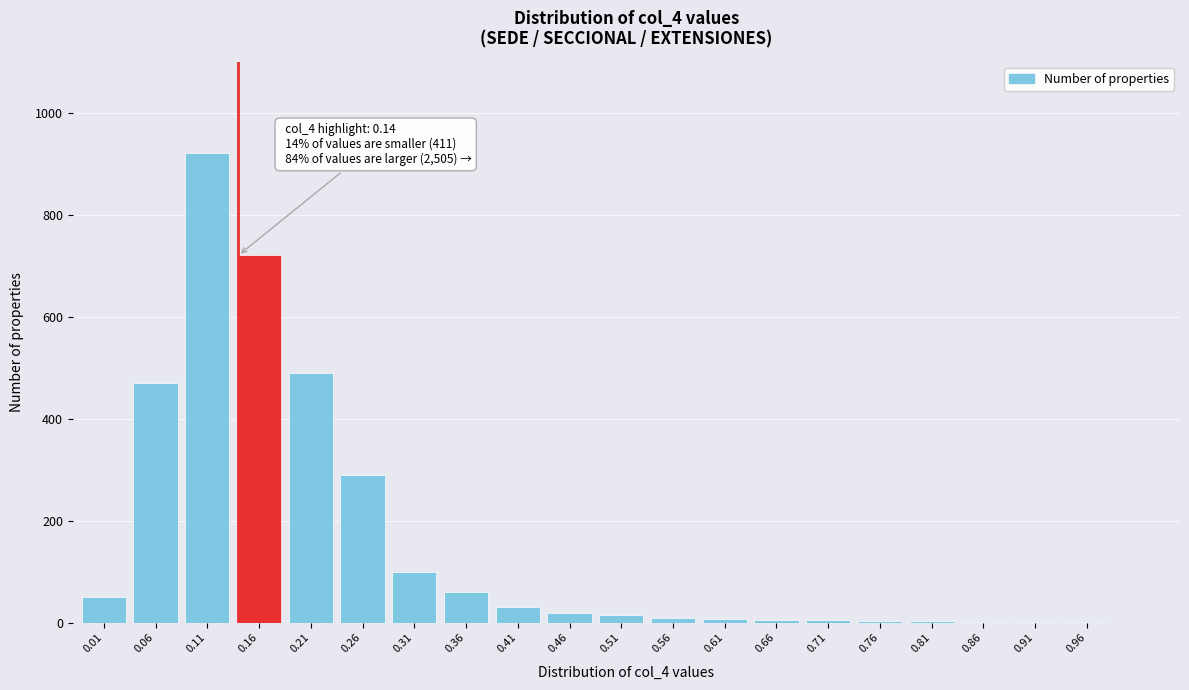

What is the change in value from 0.01 to 0.31?

+50